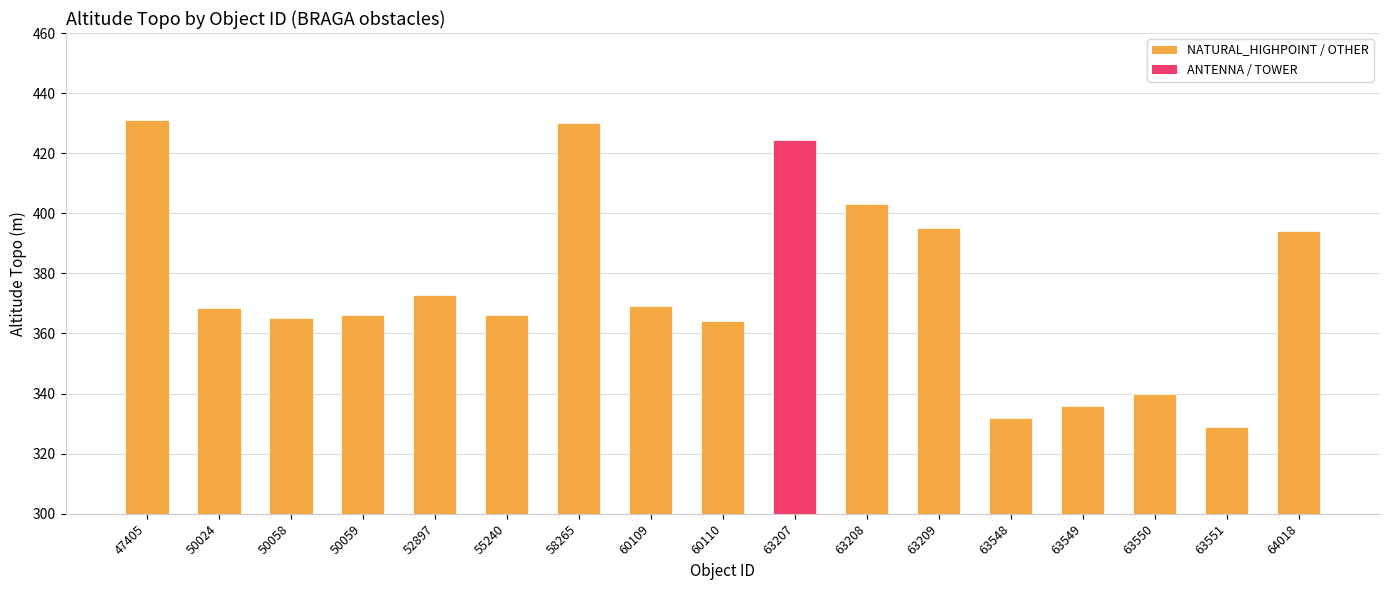

What is the greatest value displayed?

431.0